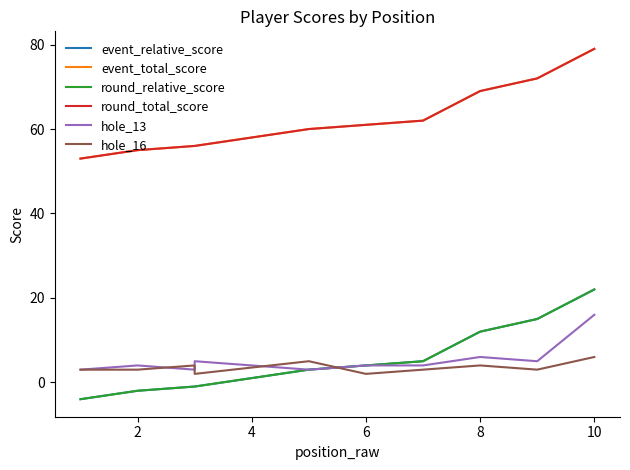

True or false: event_relative_score and round_relative_score intersect in this chart.

False